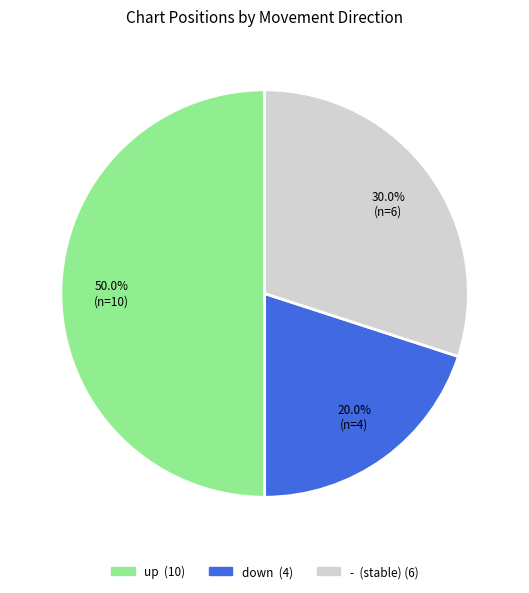

To the nearest percent, what is the average slice percentage?

33%